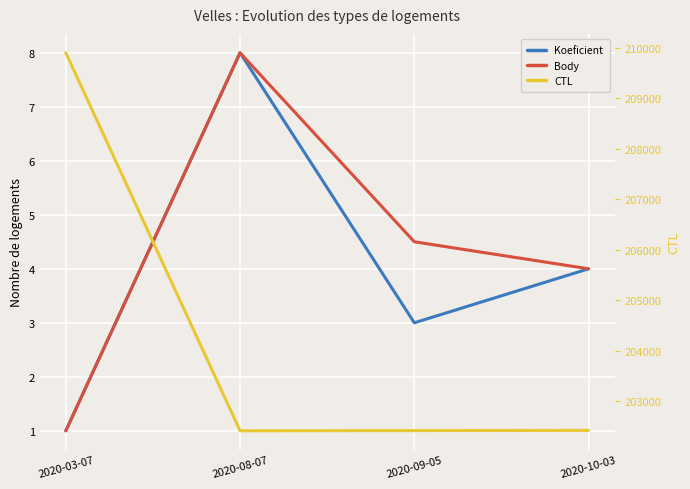

Between 2020-08-07 and 2020-10-03, which series saw the biggest shift?

CTL